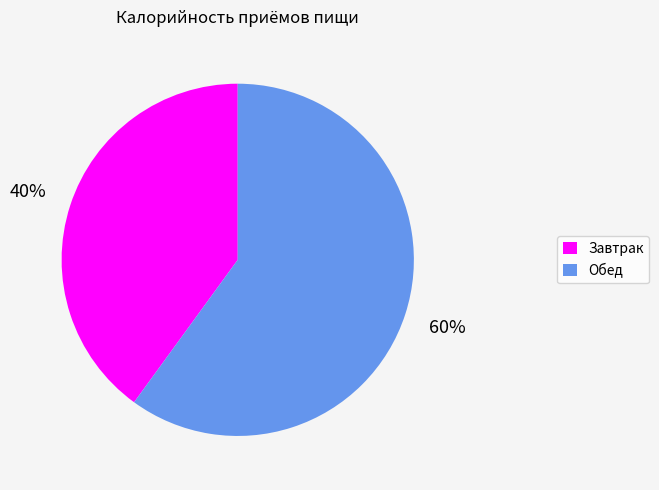

The Обед slice represents 60% of the pie. True or false?

True